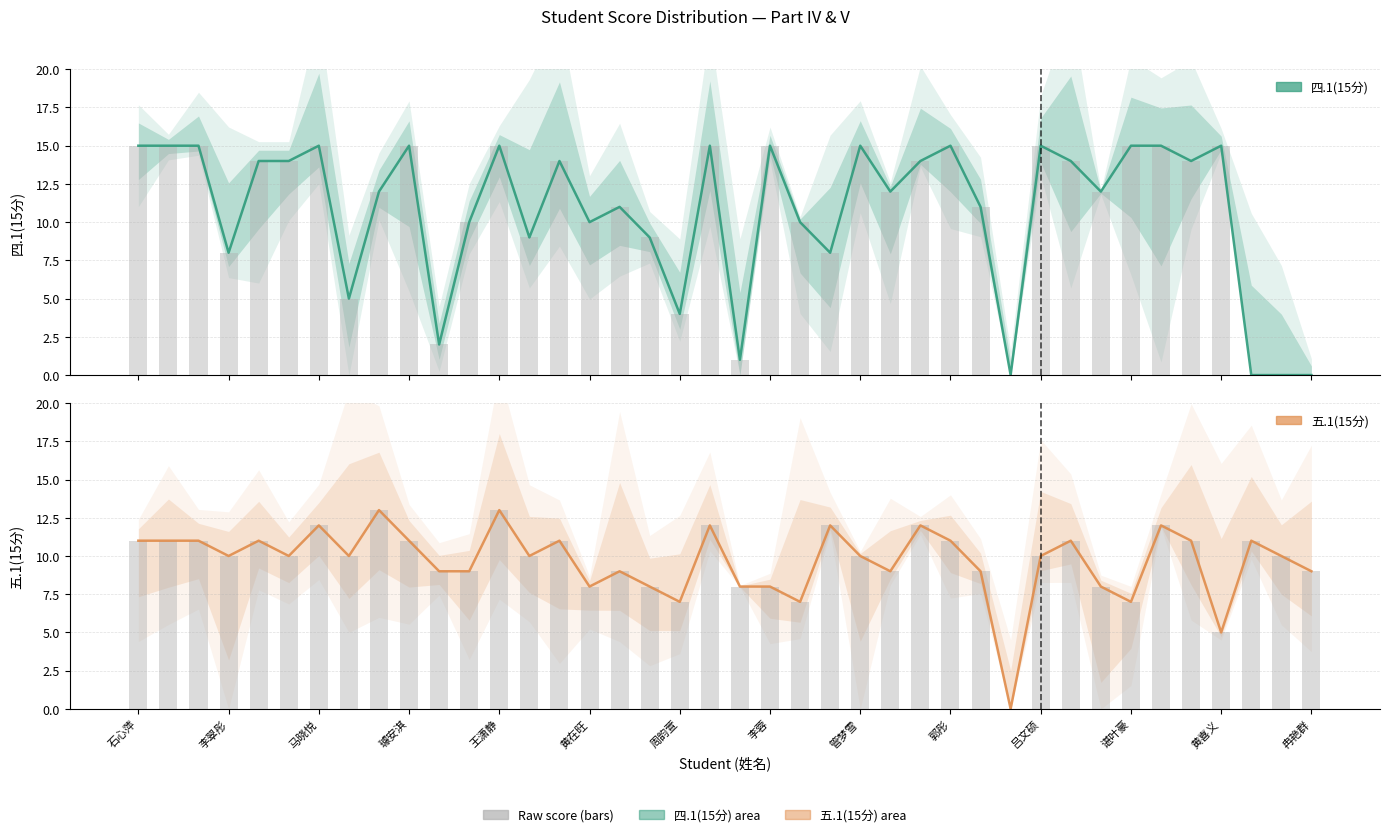

Which series changed the most between 14 and 29?

四.1(15分)